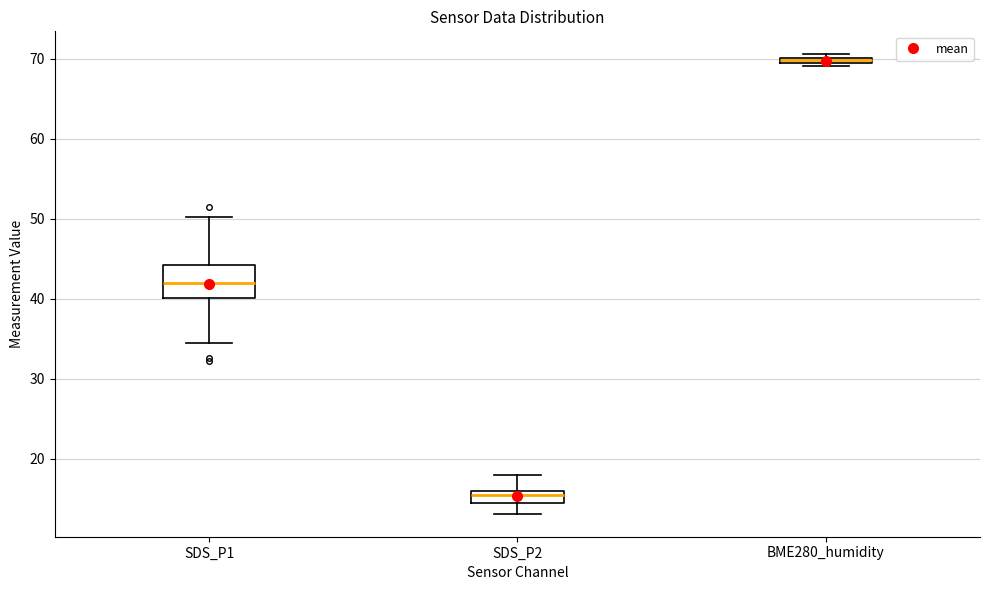

Which box is the tallest, from its lower edge to its upper edge?

SDS_P1